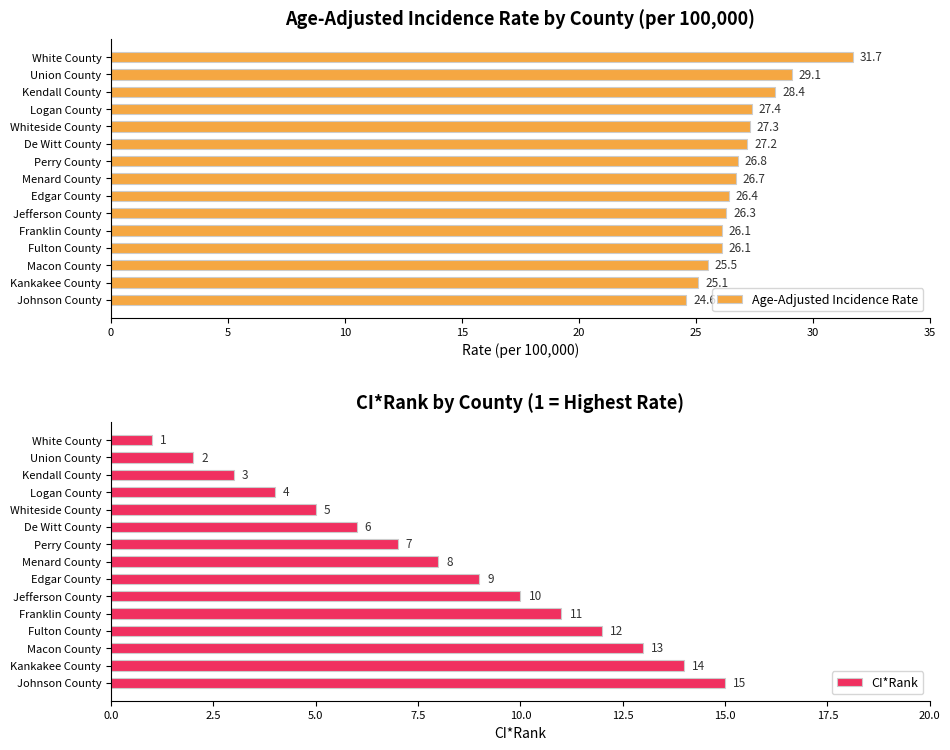

The value of Age-Adjusted Incidence Rate at Franklin County is 6.7. True or false?

False